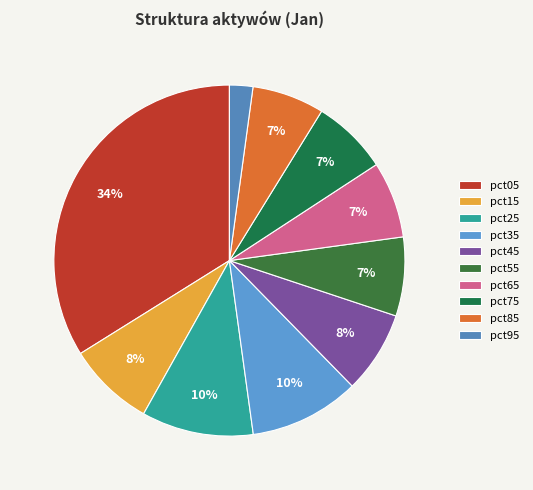

To the nearest percent, what is the combined percentage of pct45 and pct35?

18%